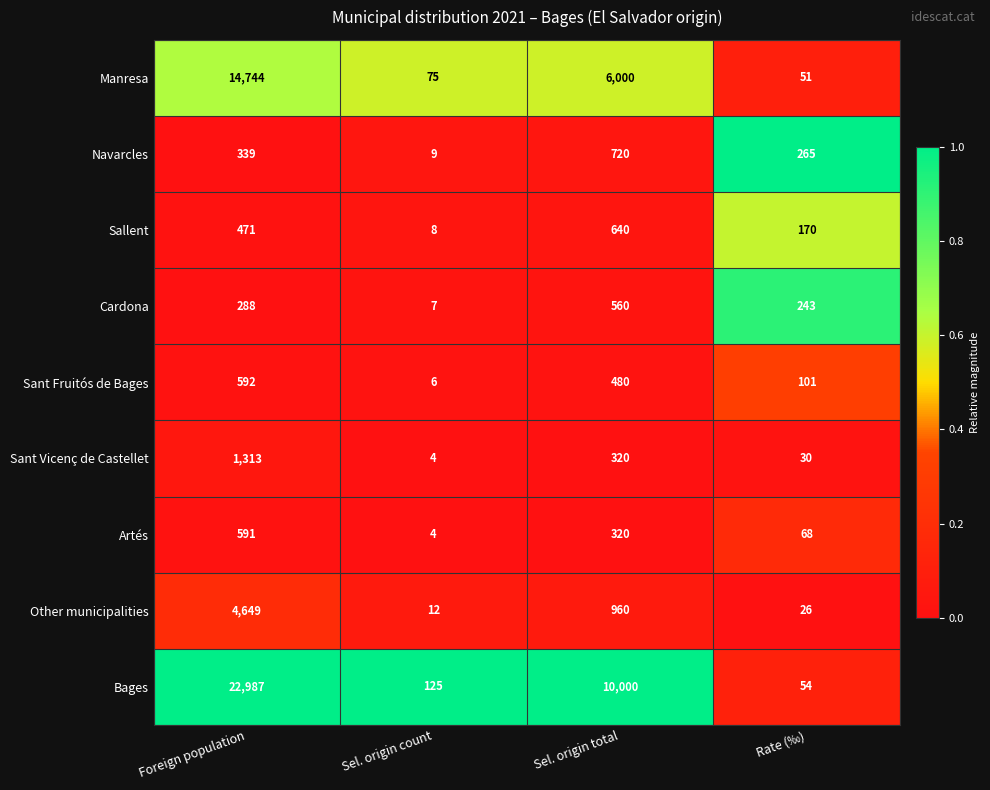

True or false: Sant Vicenç de Castellet has a value of 320 at Sel. origin total.

True